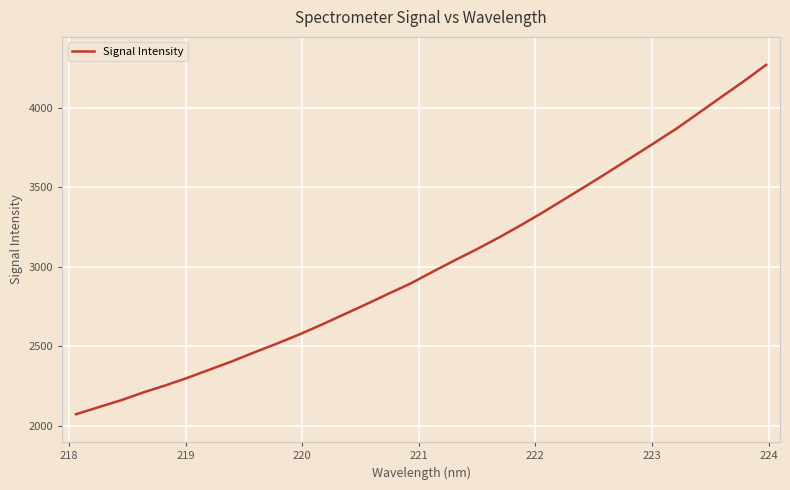

How many lines are shown in the chart?

1